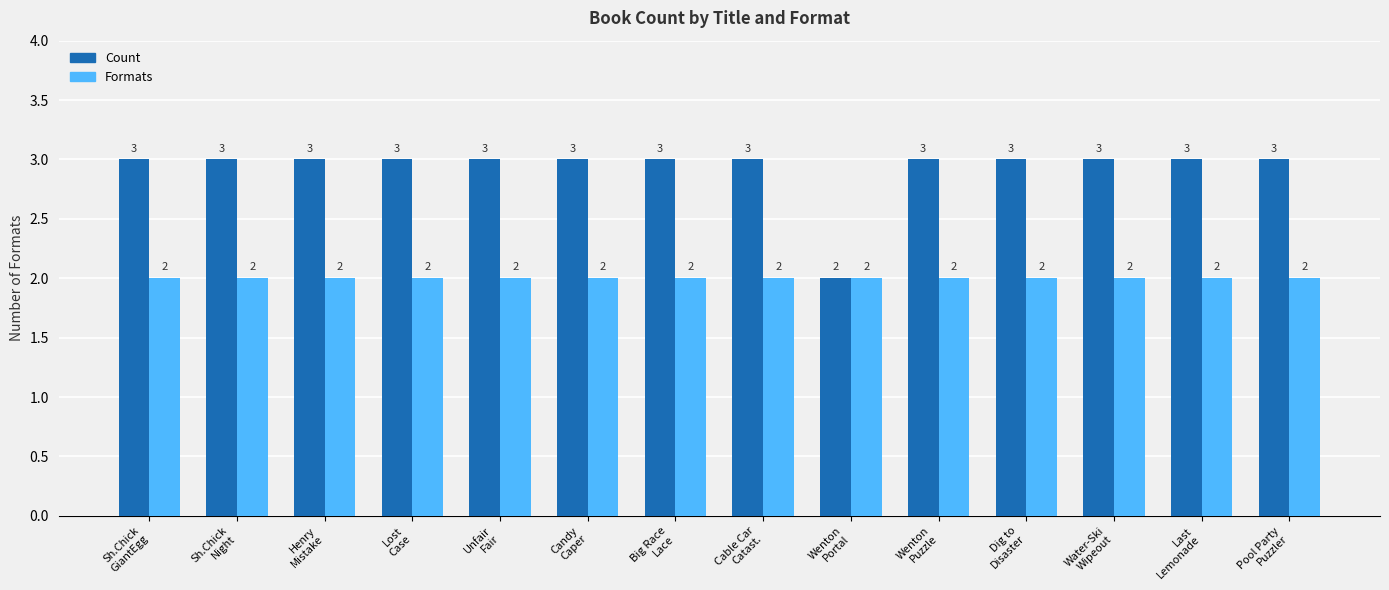

List the series in order of their peak value, highest first.

Count, Formats